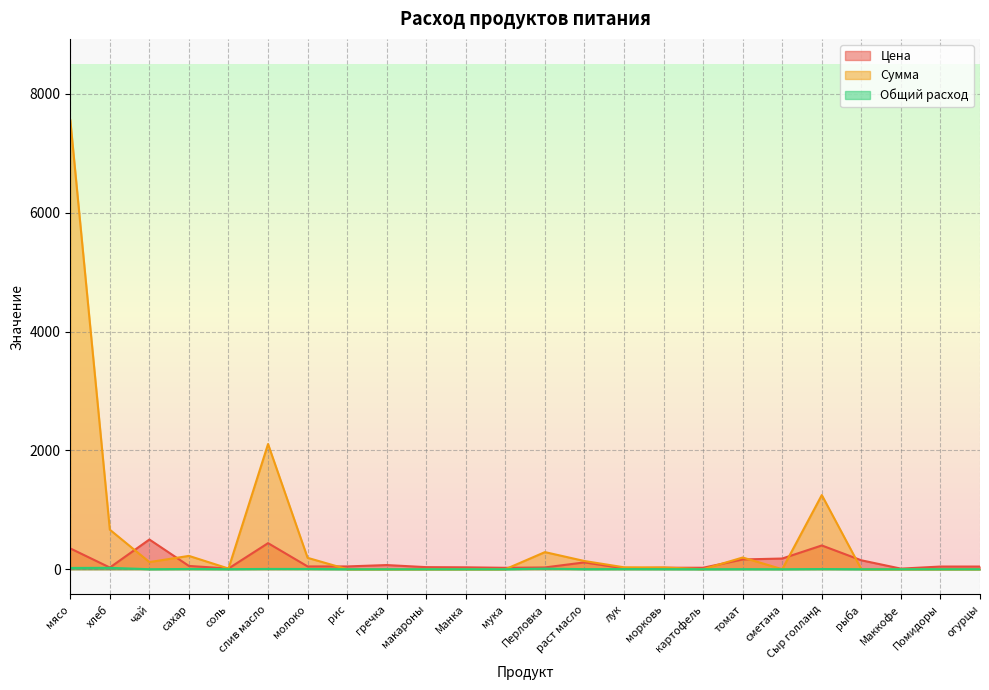

How many values in the Цена series exceed 47?

10